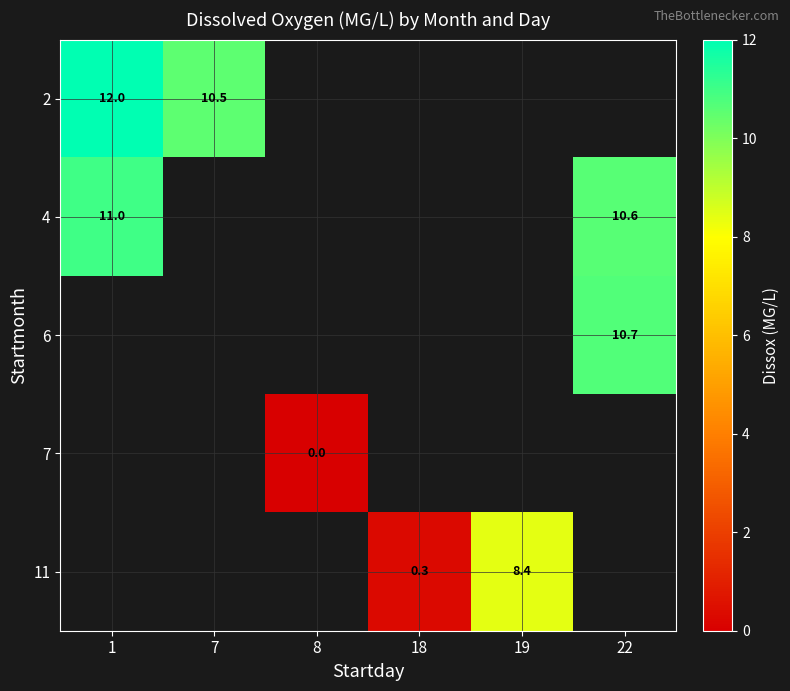

What is the maximum value shown in the chart?

12.0